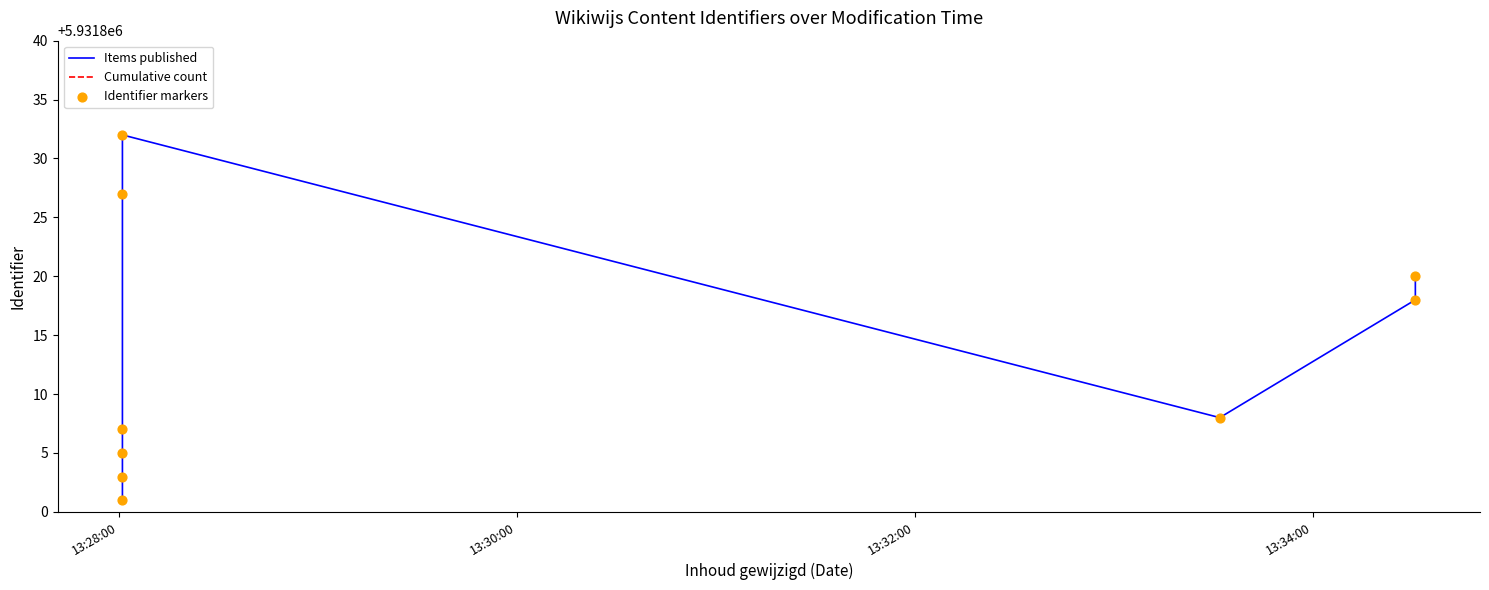

What are all the series names shown in the legend?

Items published, Cumulative count, Identifier markers